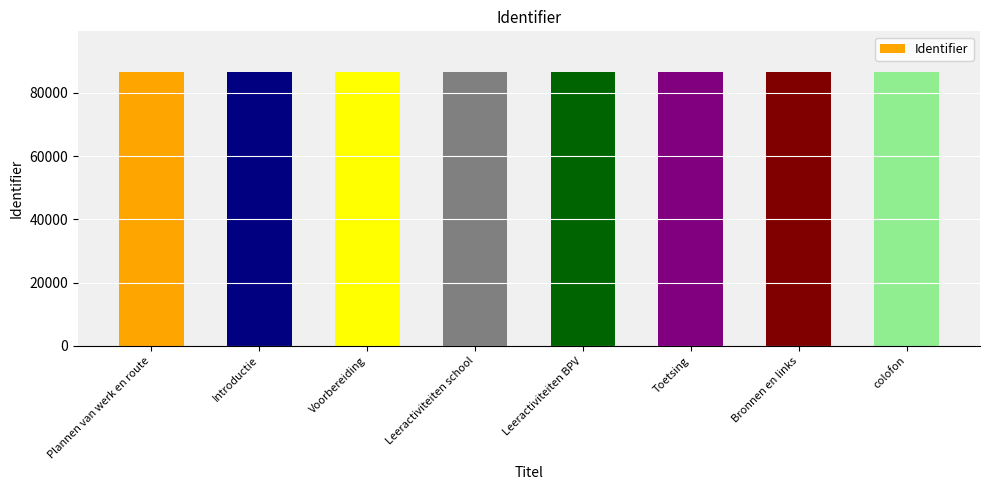

What is the smallest value displayed?

86466